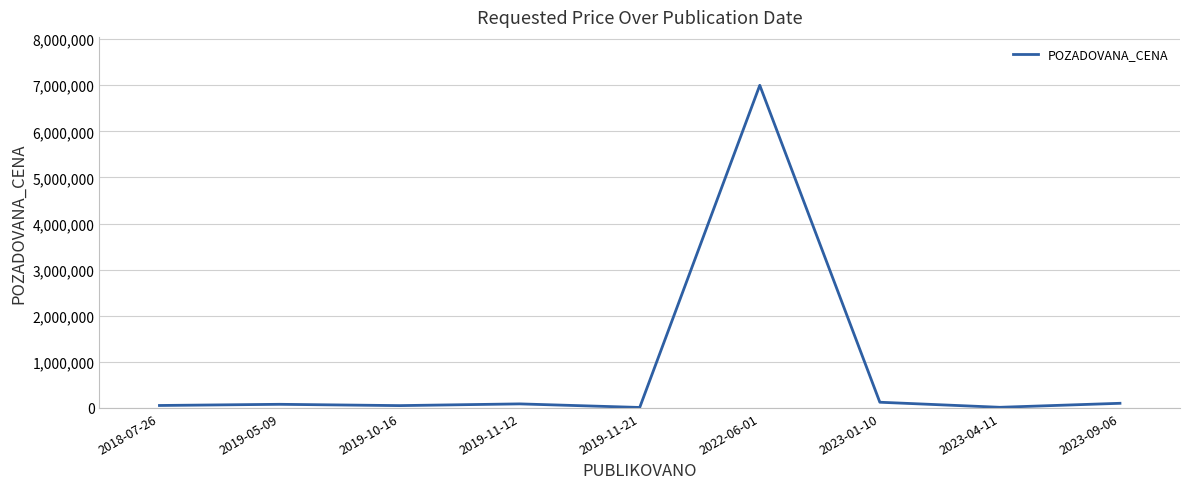

How many distinct data groups are displayed?

1